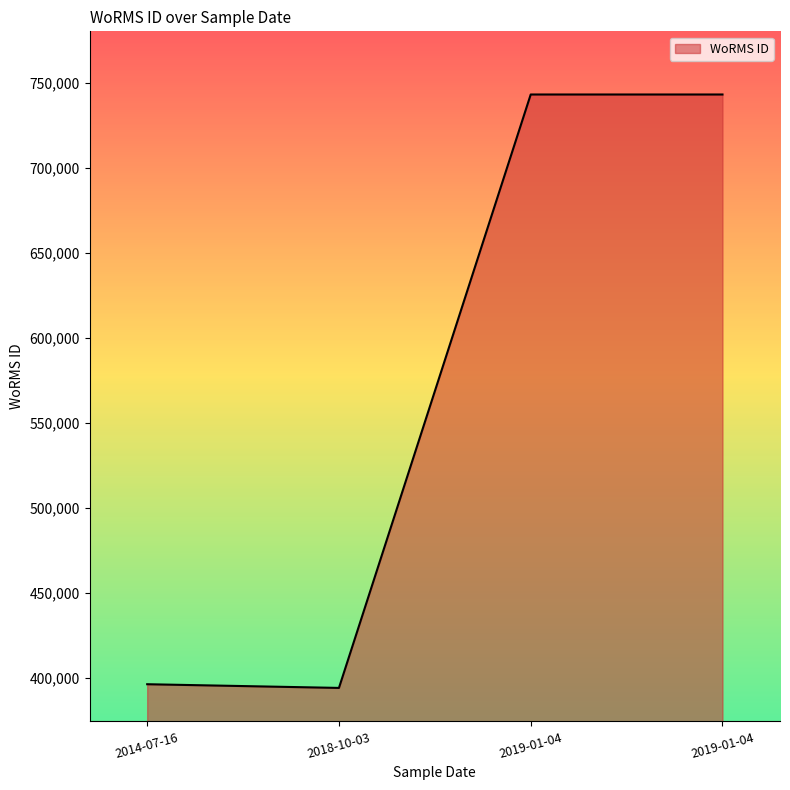

What is the difference between the maximum and second lowest values?

346913